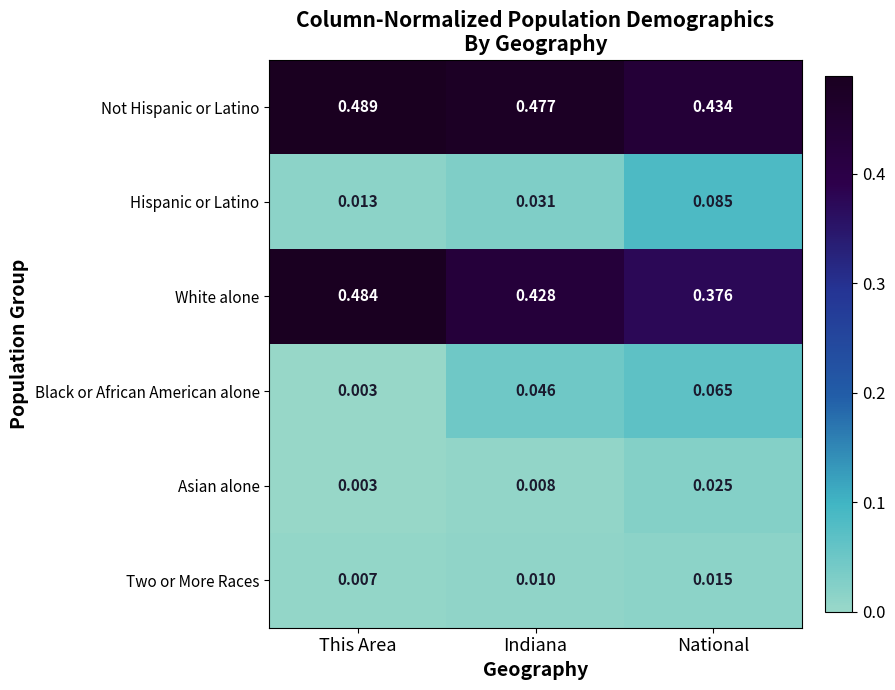

What is the total value across all series at This Area?

1.0